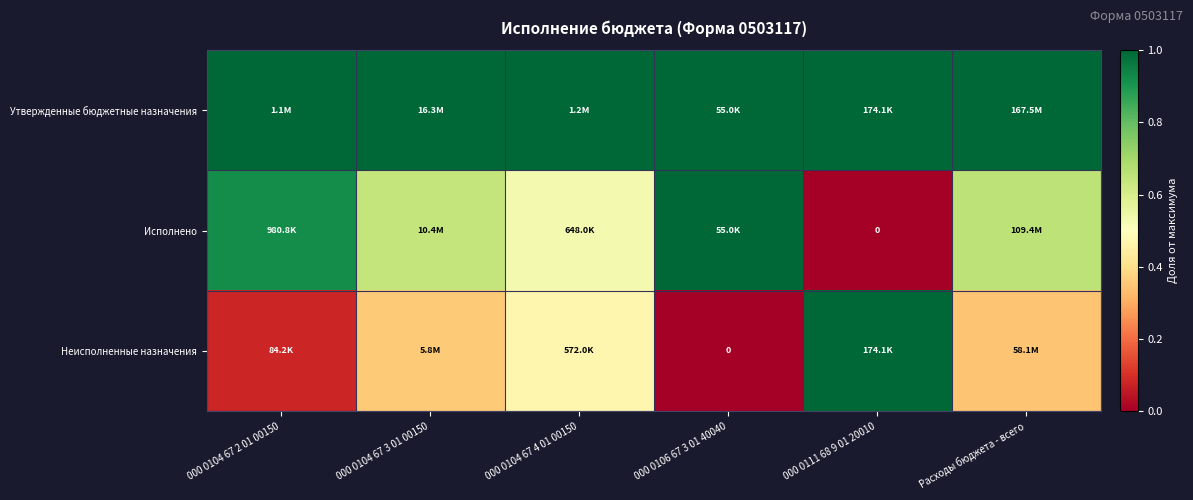

What is the difference between the Исполнено values at 000 0111 68 9 01 20010 and 000 0104 67 2 01 00150?

0.9